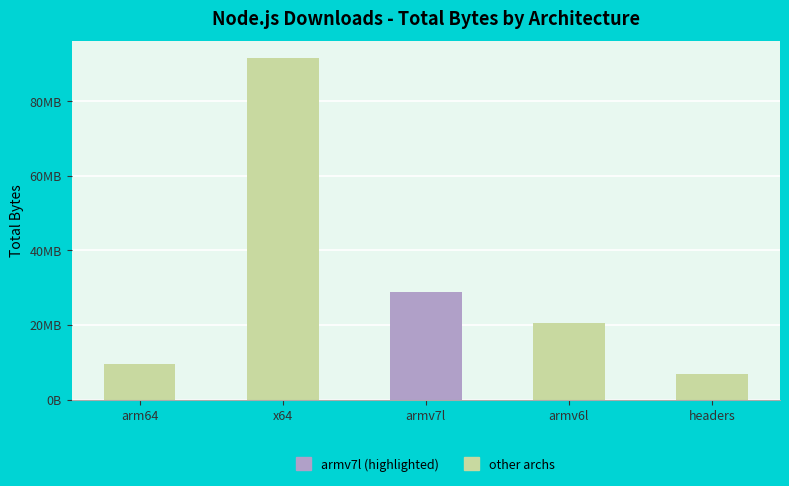

Reading left to right, what are all the values shown in this chart?

9447251	91459174	28761712	20591713	6765608